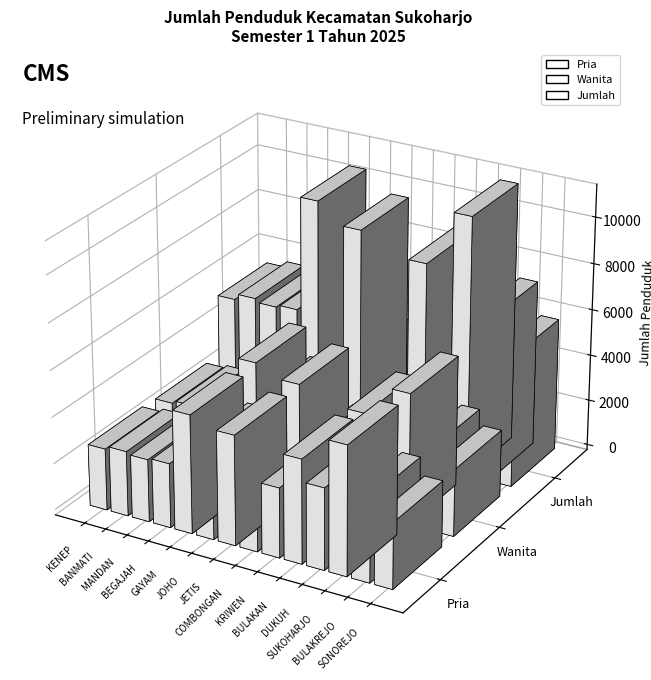

At which category does the chart reach its minimum across all series?

COMBONGAN